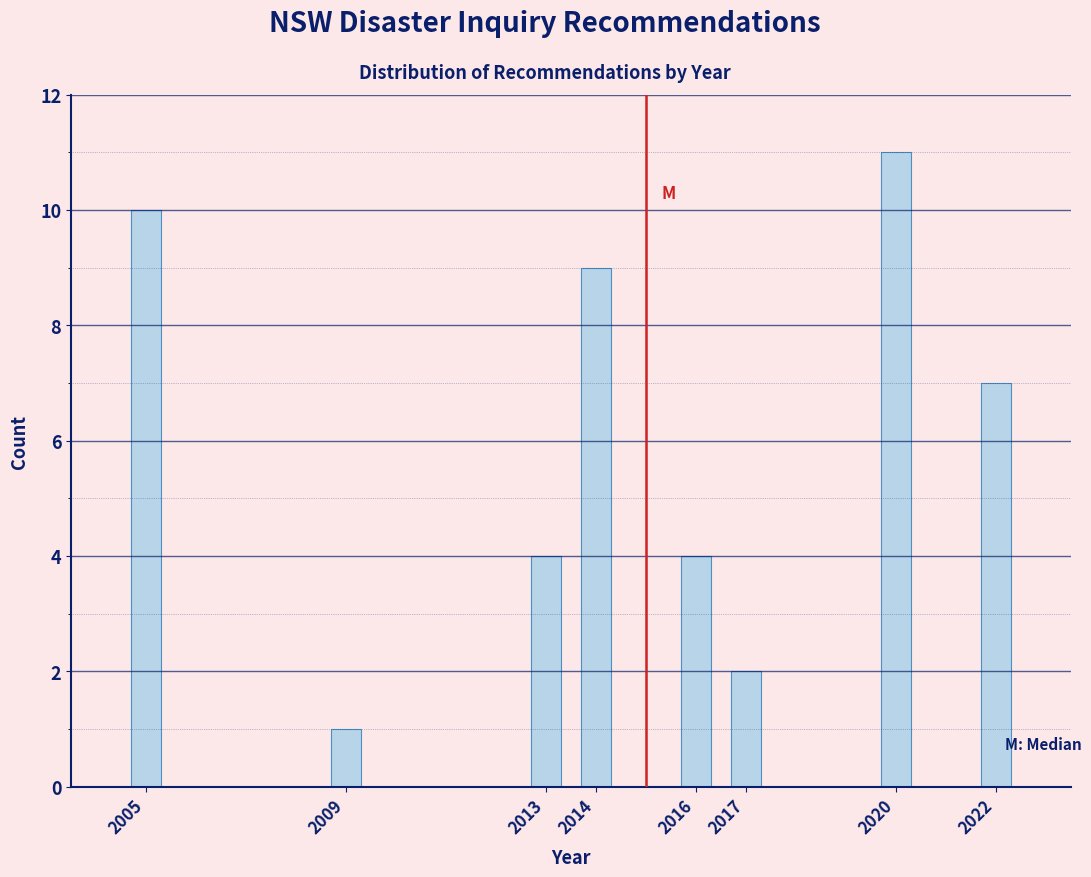

Reading left to right, transcribe all the data shown in this chart.

2005=10	2009=1	2013=4	2014=9	2016=4	2017=2	2020=11	2022=7